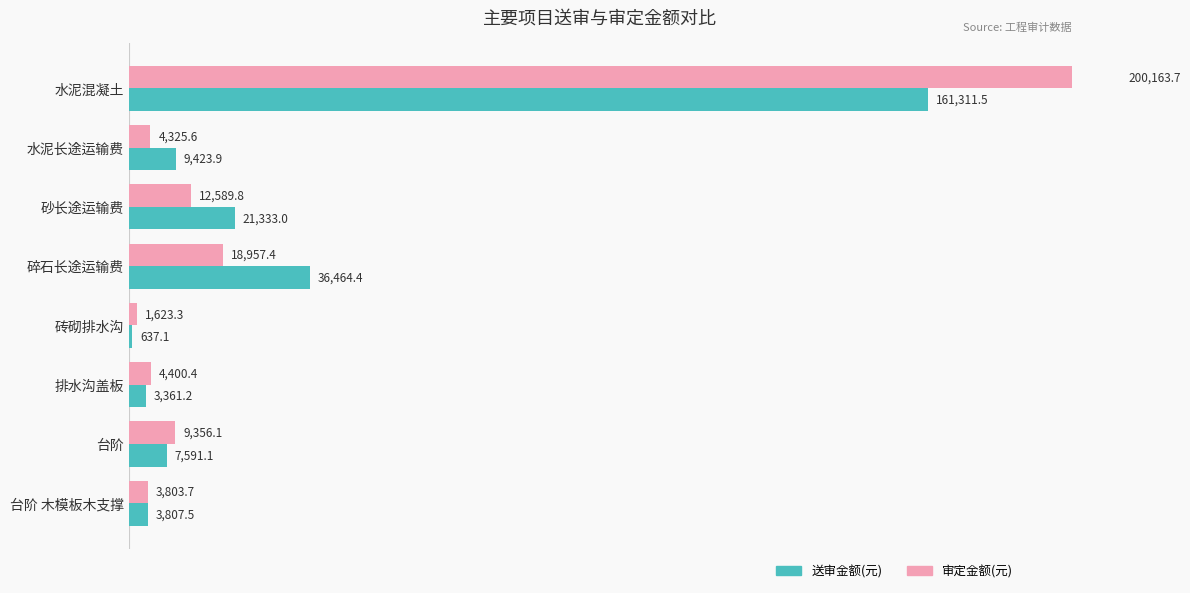

What is the difference between the maximum and second lowest values in the 送审金额(元) series?

157950.3